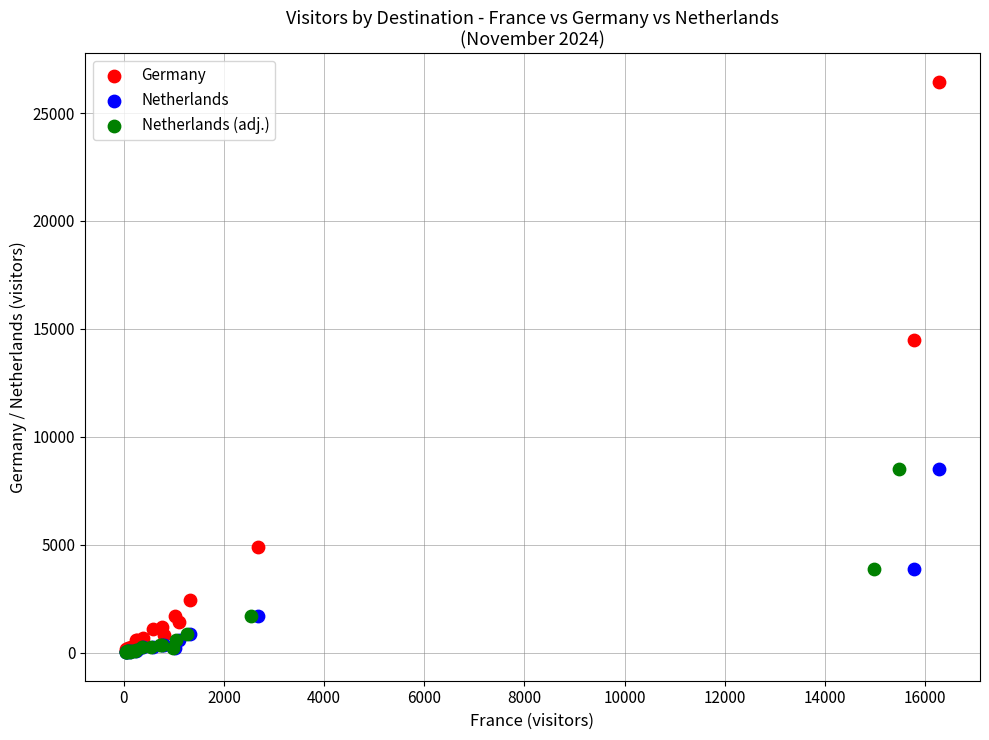

Which series has the widest spread of Y values?

Germany